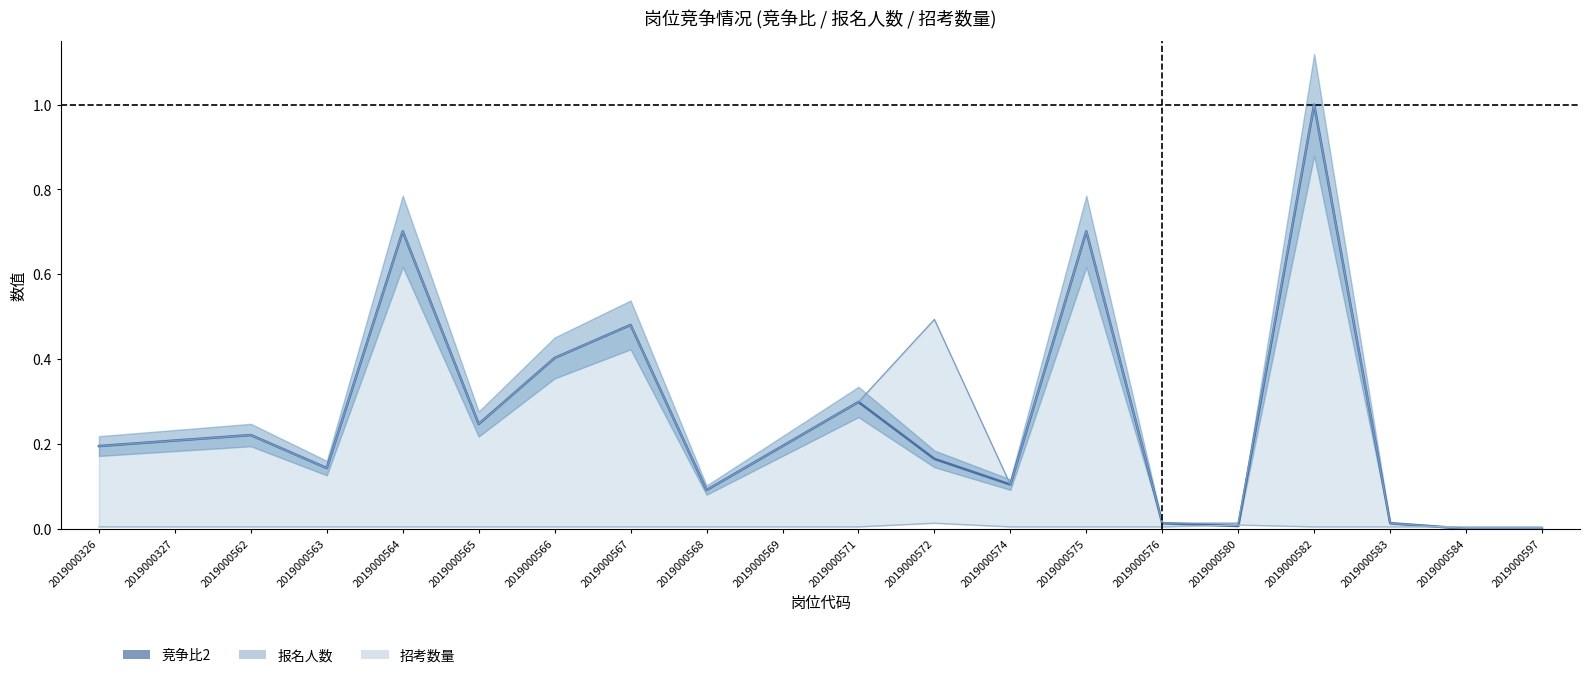

At which category does 竞争比2 reach its first local peak?

2019000562